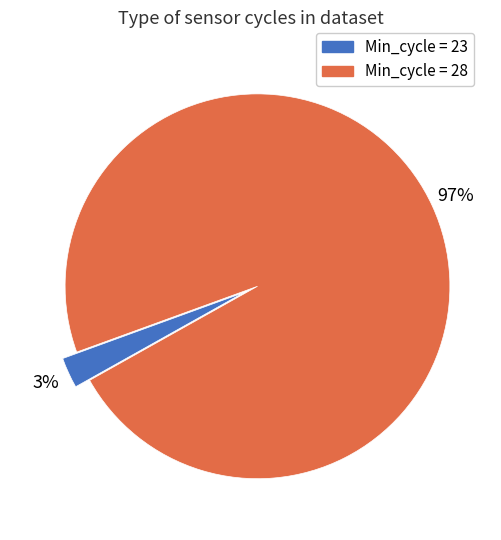

To the nearest percent, what is the average slice percentage?

50%